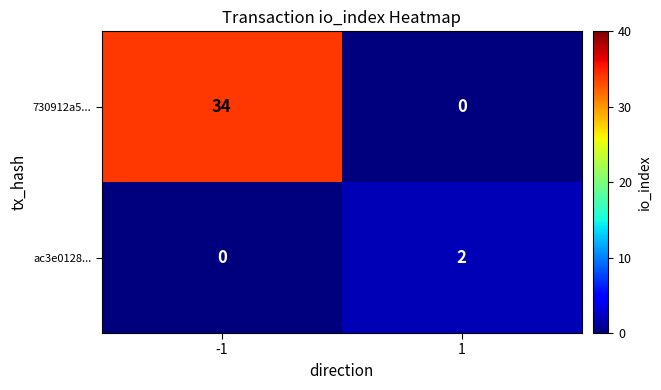

Reading right to left, list all the values displayed in this chart.

730912a5...: 0	34
ac3e0128...: 2	0